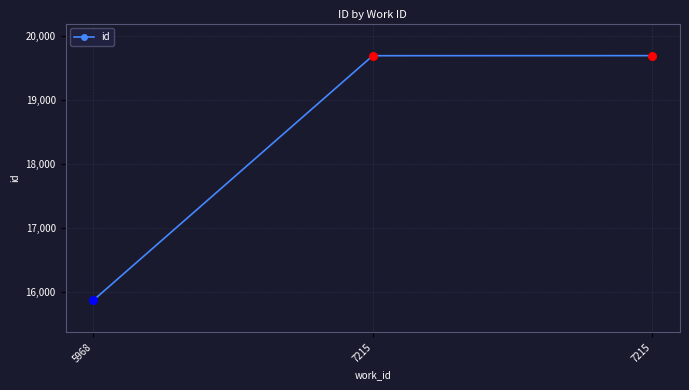

Which has a higher value, 7215 or 5968?

7215